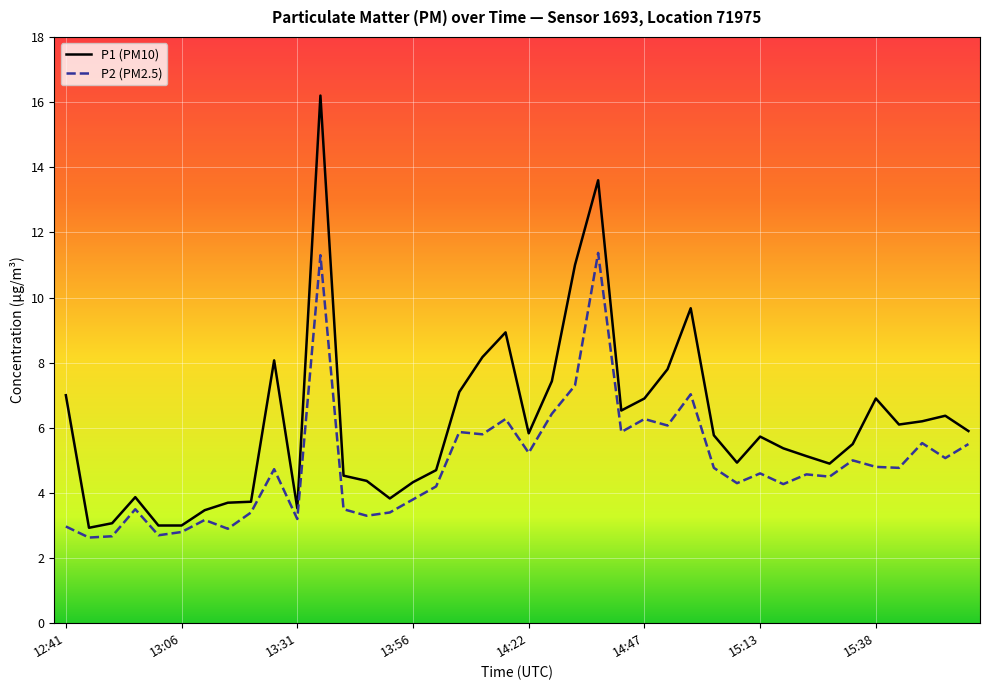

Which series has the largest total across all categories?

P1 (PM10)